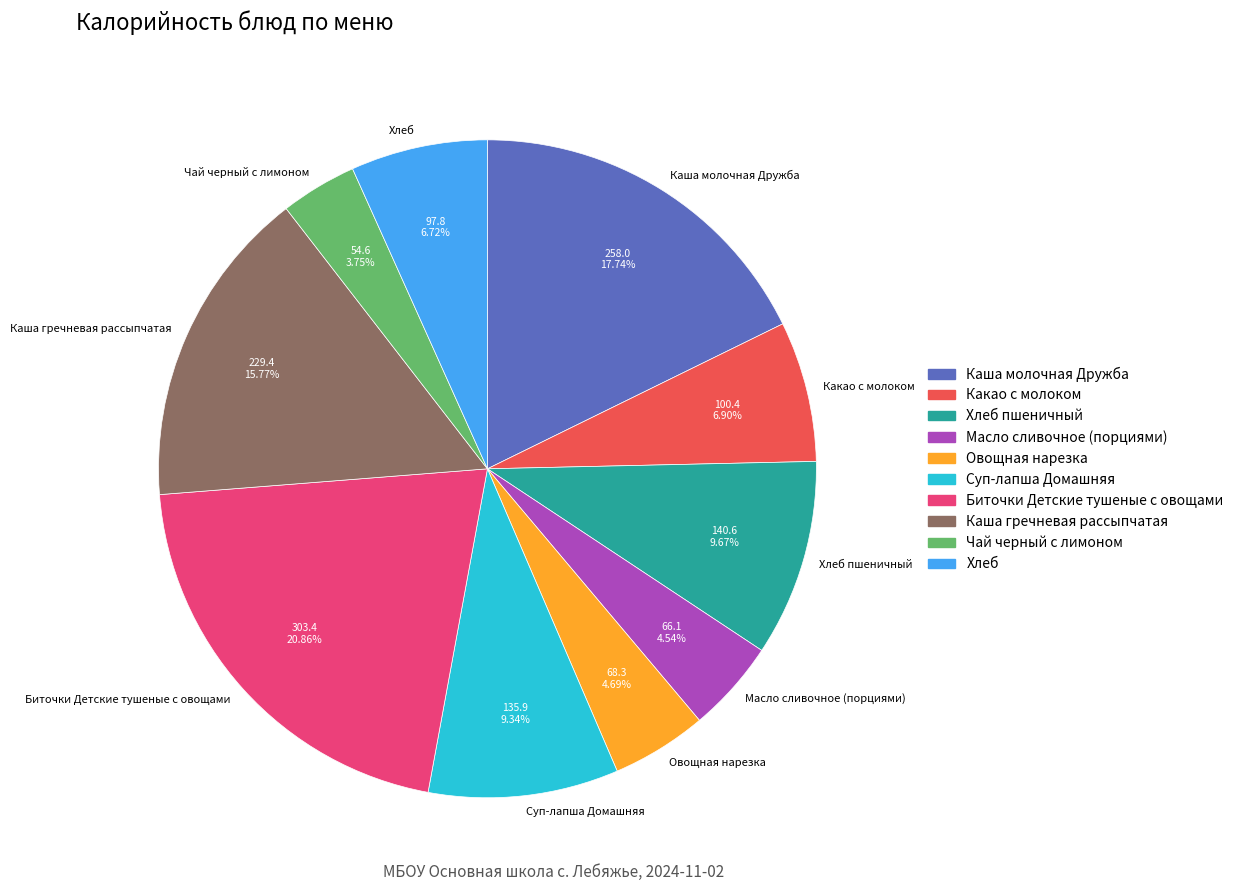

How much of the chart is everything except Чай черный с лимоном?

96.2%